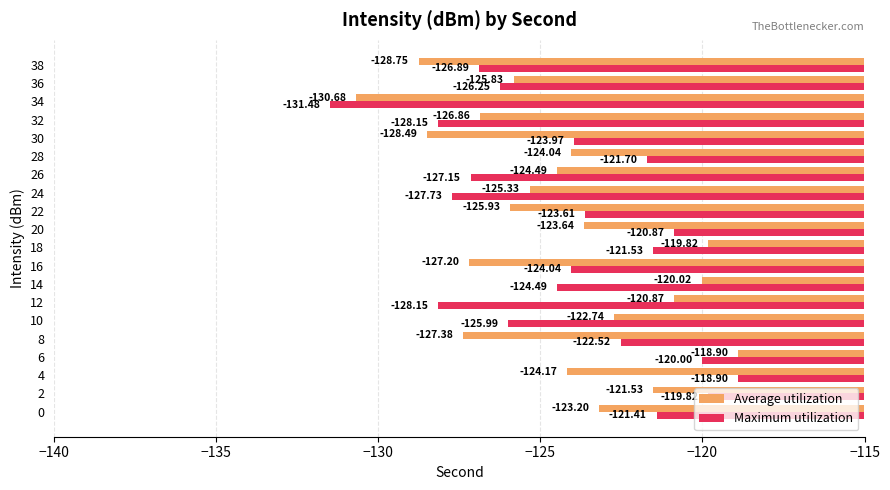

At which category is the sum across all series the highest?

6